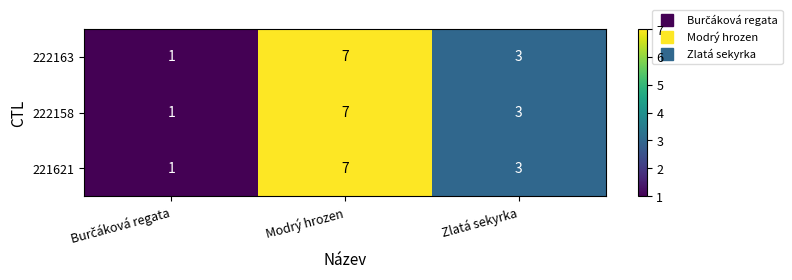

Which category has the highest value in the 222163 series?

Modrý hrozen